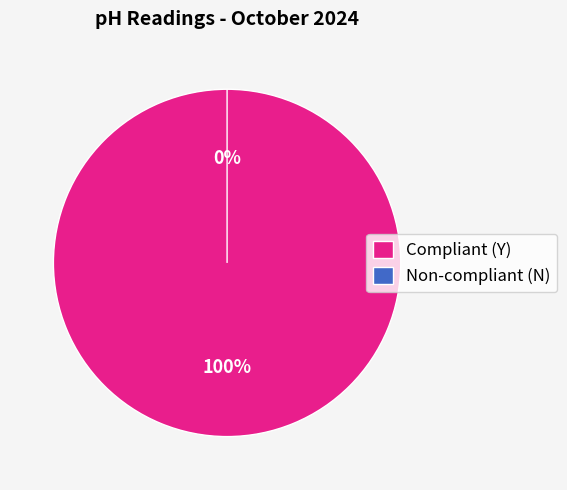

The Y slice represents 100% of the pie. True or false?

True